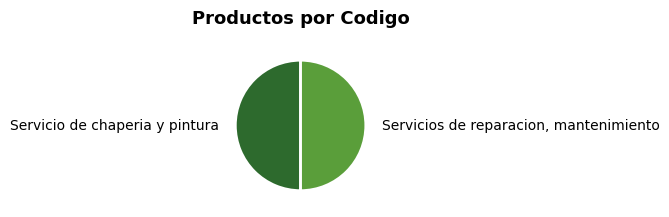

Is it true that Servicios de reparacion, mantenimiento is 41% of the pie?

False